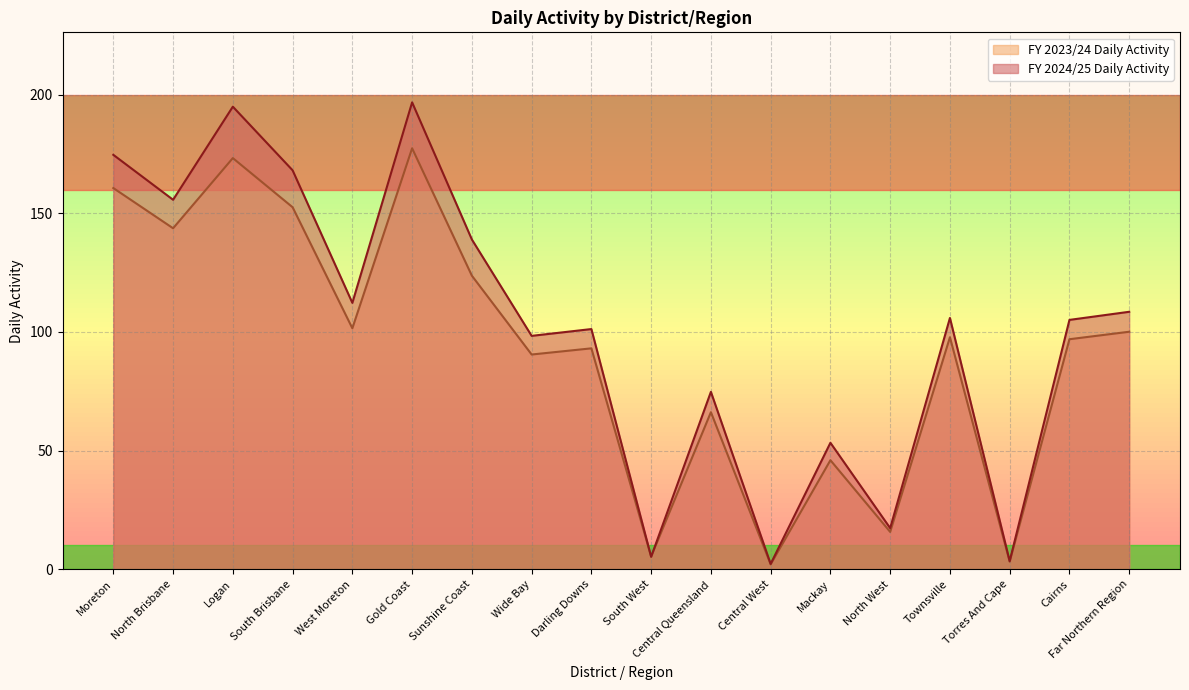

What is the spread (max minus min) of values at Gold Coast?

19.4